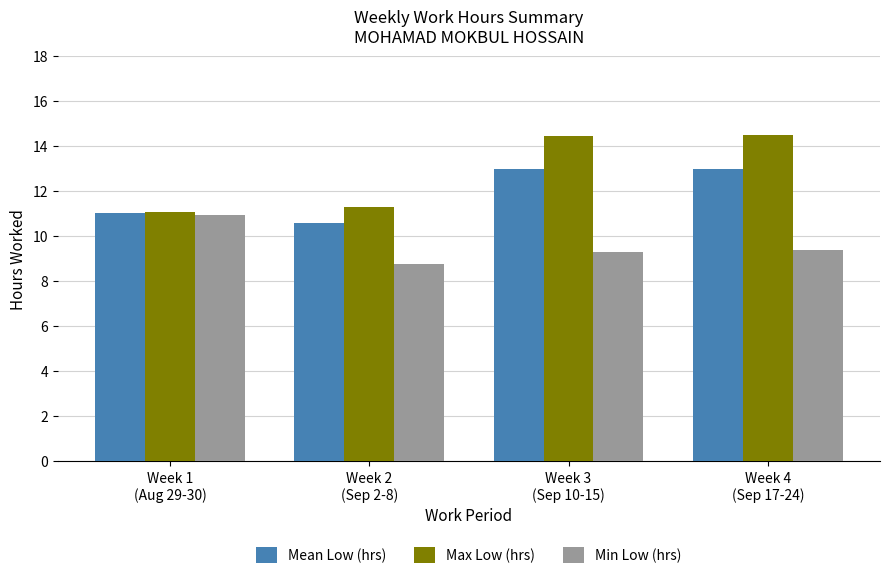

Which series has the widest spread of values?

Max Low (hrs)